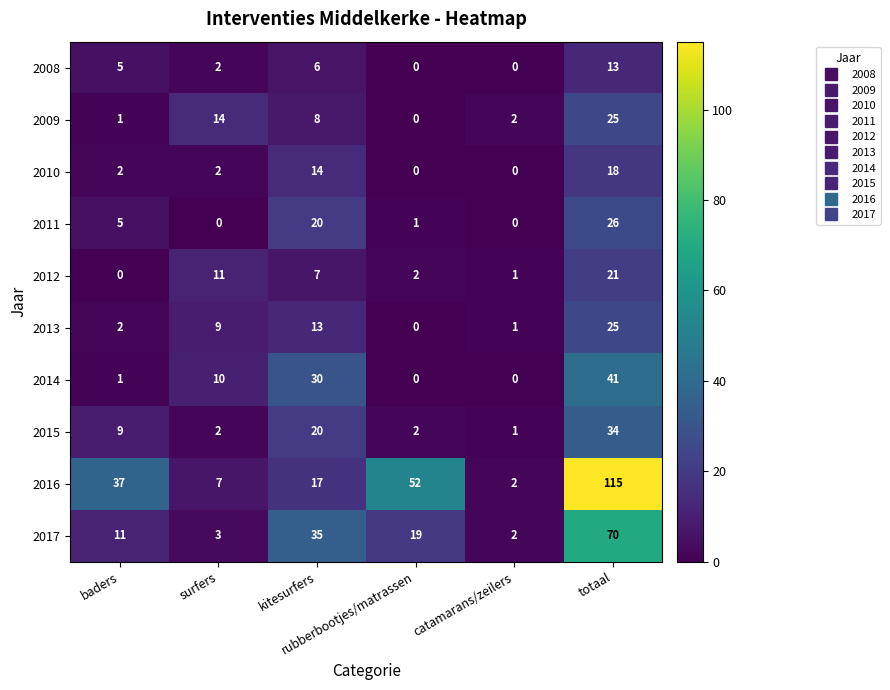

Between baders and totaal, which series saw the biggest shift?

2016